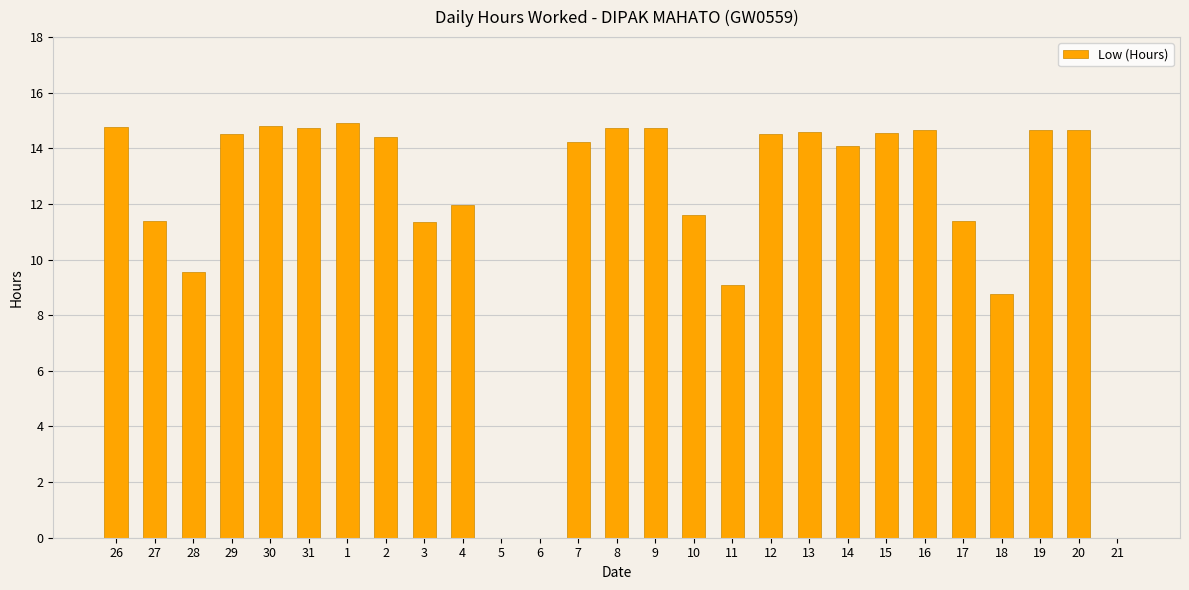

What is the greatest value displayed?

14.9